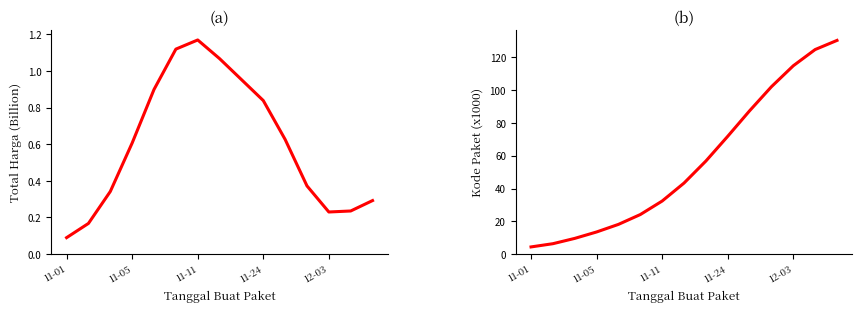

How many categories are shown in the chart?

15